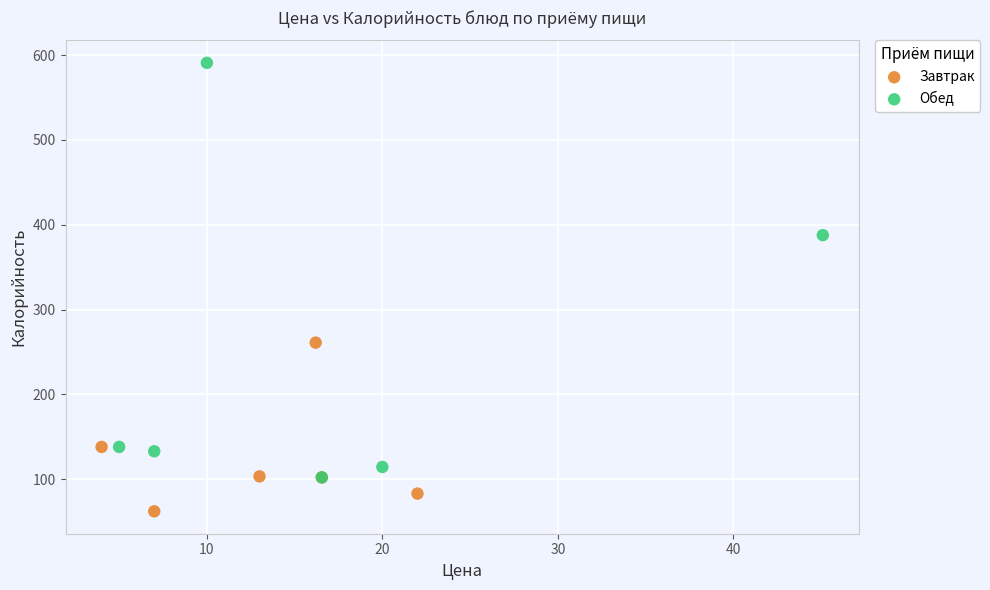

Which series contains the highest Y value?

Обед